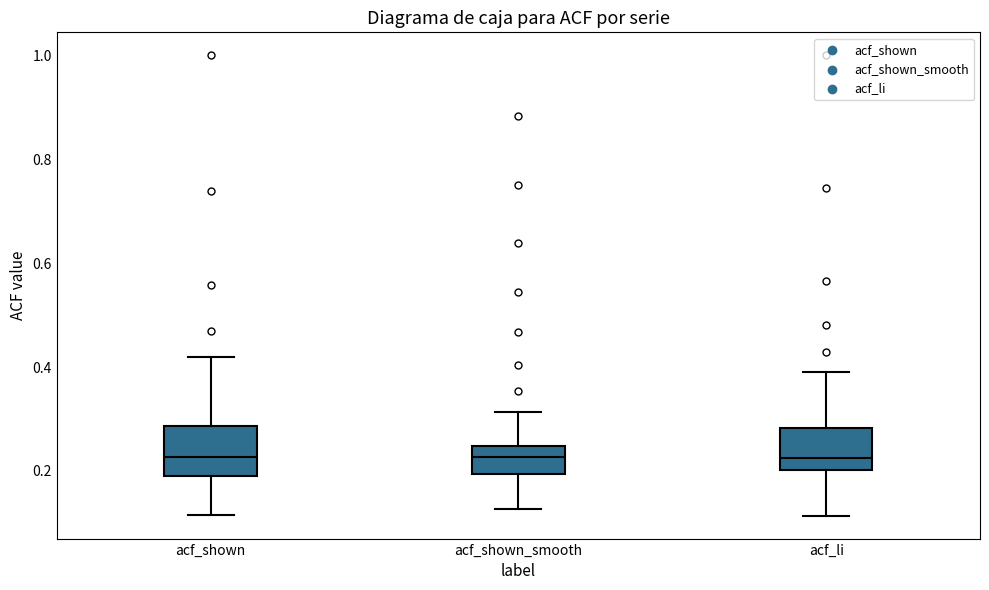

Reading left to right, transcribe this box plot: for each box, give where its median line is, the range the box spans, and where its two whiskers end, as read against the y-axis. The values are not printed on the chart, so give them approximately, as read against the axis.

acf_shown: median 0.22, box 0.18 to 0.28, whiskers 0.12 to 0.42
acf_shown_smooth: median 0.22, box 0.20 to 0.24, whiskers 0.12 to 0.32
acf_li: median 0.22, box 0.20 to 0.28, whiskers 0.12 to 0.40